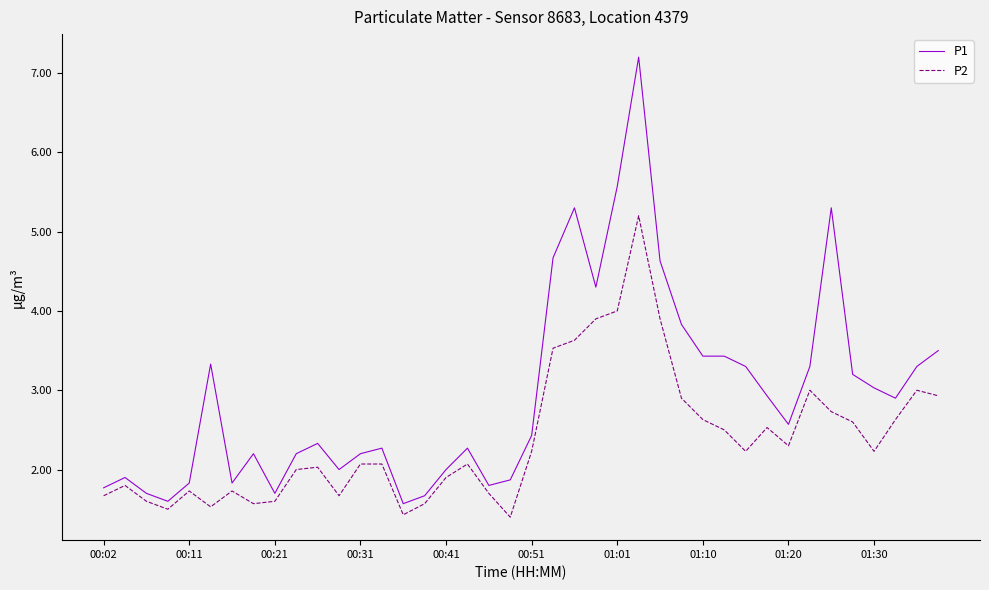

True or false: P2 has more than 2 interior local peaks.

True